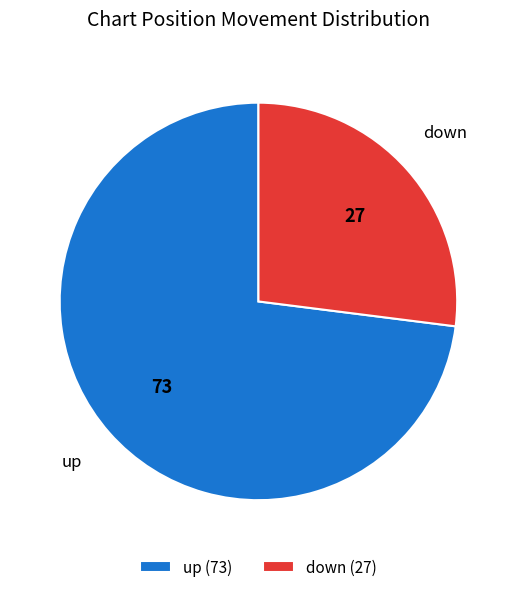

Do up (73) and down (27) together represent more than half of the pie?

Yes